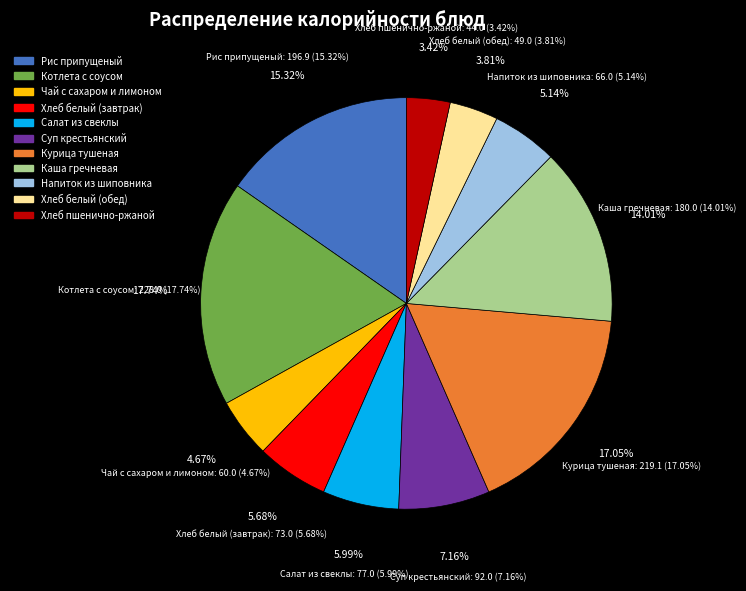

Does Котлета с соусом represent more than half of the total?

No